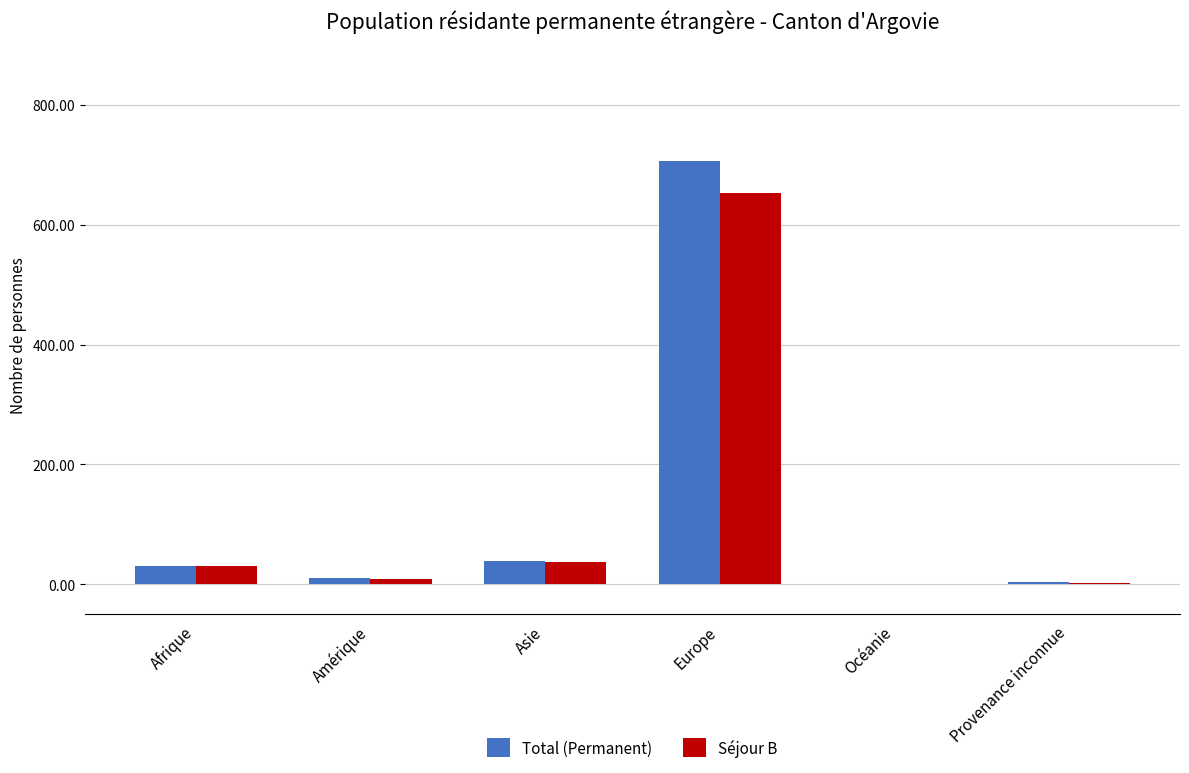

At which category is the sum across all series the highest?

Europe